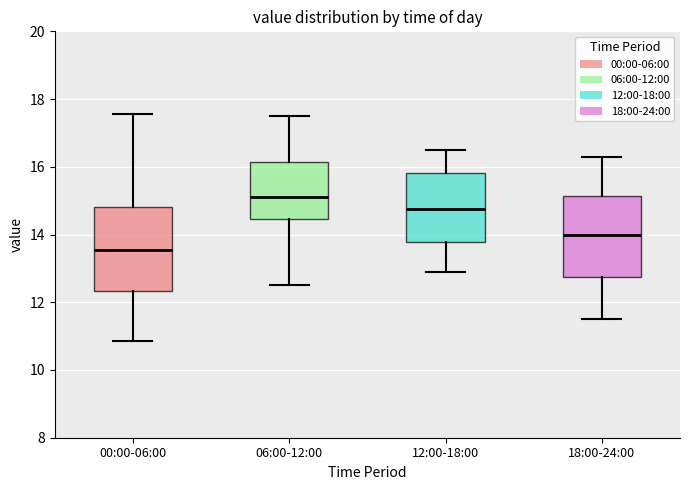

Reading left to right, transcribe this box plot: for each box, give where its median line is, the range the box spans, and where its two whiskers end, as read against the y-axis. The values are not printed on the chart, so give them approximately, as read against the axis.

00:00-06:00: median 13.6, box 12.4 to 14.8, whiskers 10.8 to 17.6
06:00-12:00: median 15.2, box 14.4 to 16.2, whiskers 12.6 to 17.6
12:00-18:00: median 14.8, box 13.8 to 15.8, whiskers 13.0 to 16.6
18:00-24:00: median 14.0, box 12.8 to 15.2, whiskers 11.6 to 16.4